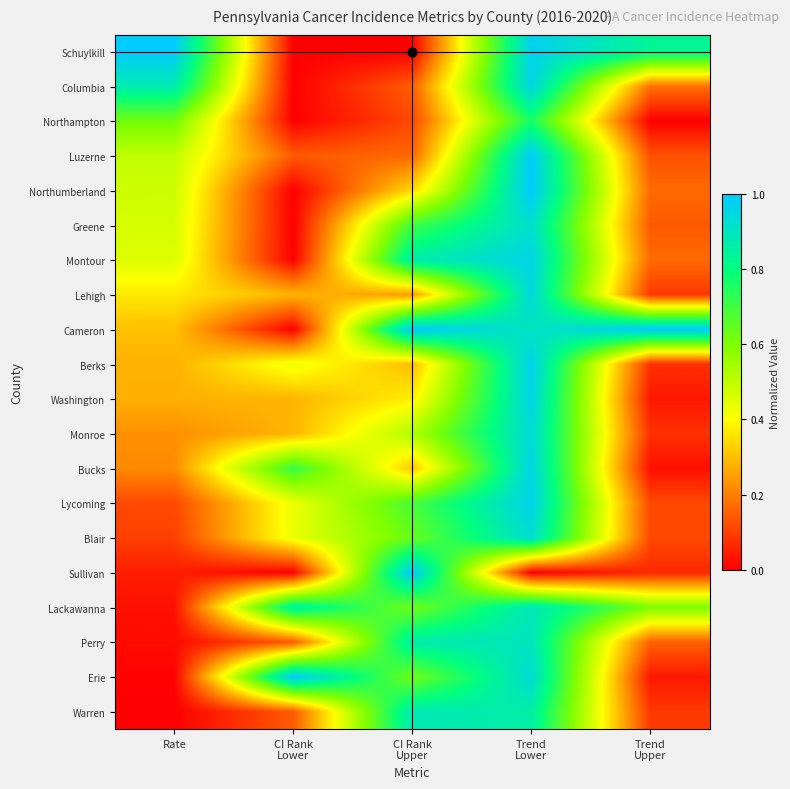

At which category does the chart reach its peak across all series?

Rate